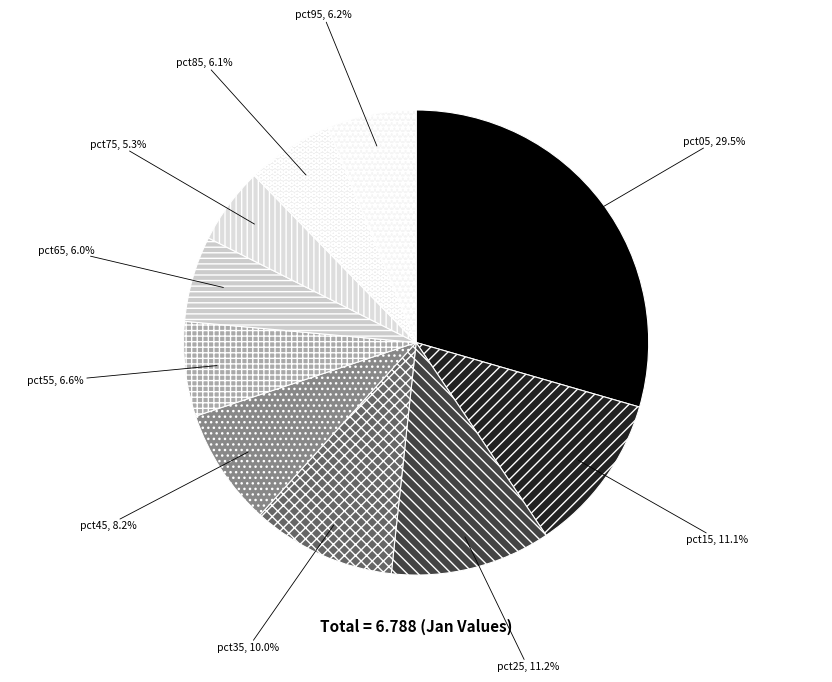

Do pct95 and pct55 together represent more than half of the pie?

No